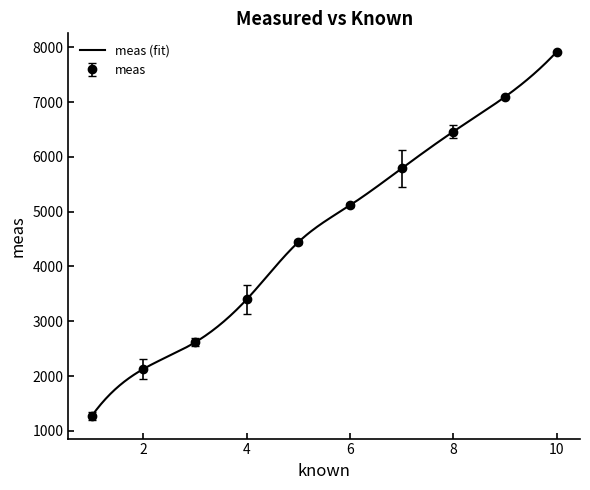

Read the value at 5.

4482.0